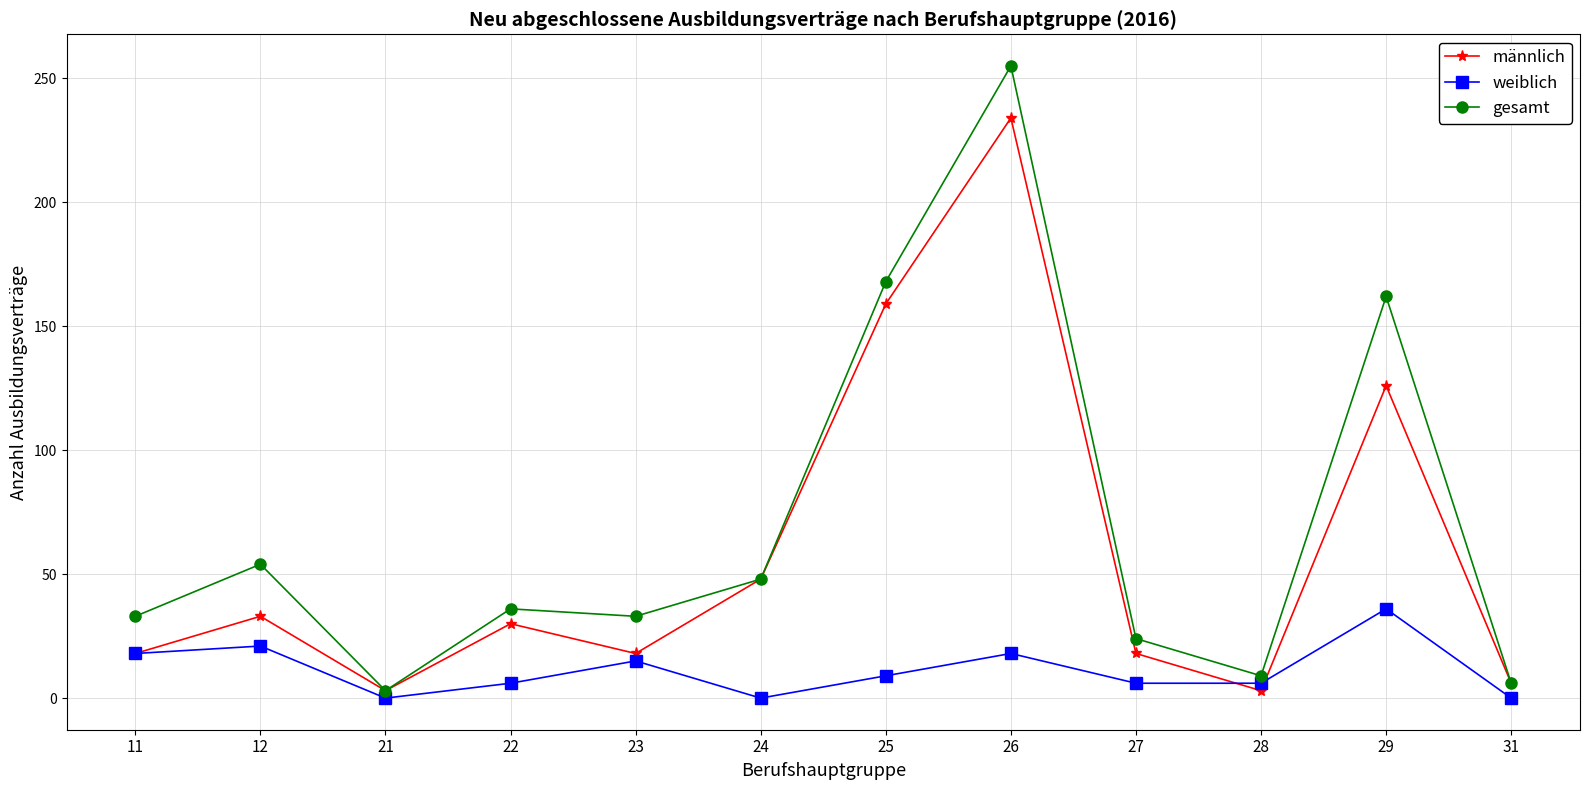

What is the total value across all series at 11?

69